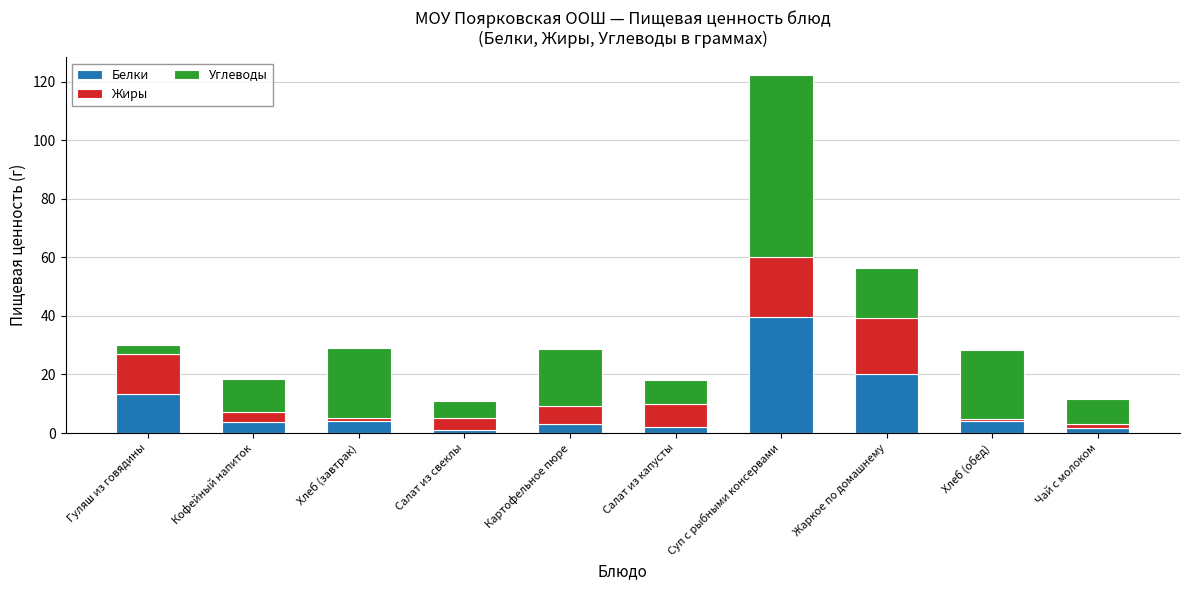

The value of Белки at Суп с рыбными консервами is 39.5. True or false?

True